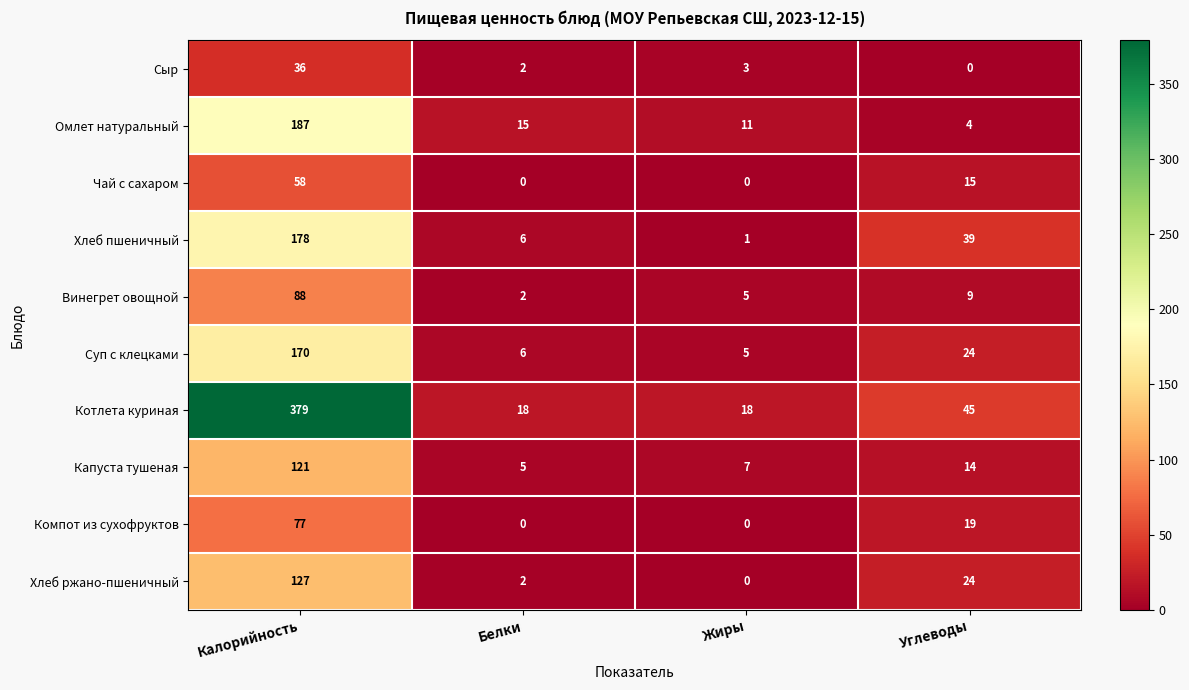

Rank the series at Калорийность from highest to lowest value.

Котлета куриная, Омлет натуральный, Хлеб пшеничный, Суп с клецками, Хлеб ржано-пшеничный, Капуста тушеная, Винегрет овощной, Компот из сухофруктов, Чай с сахаром, Сыр